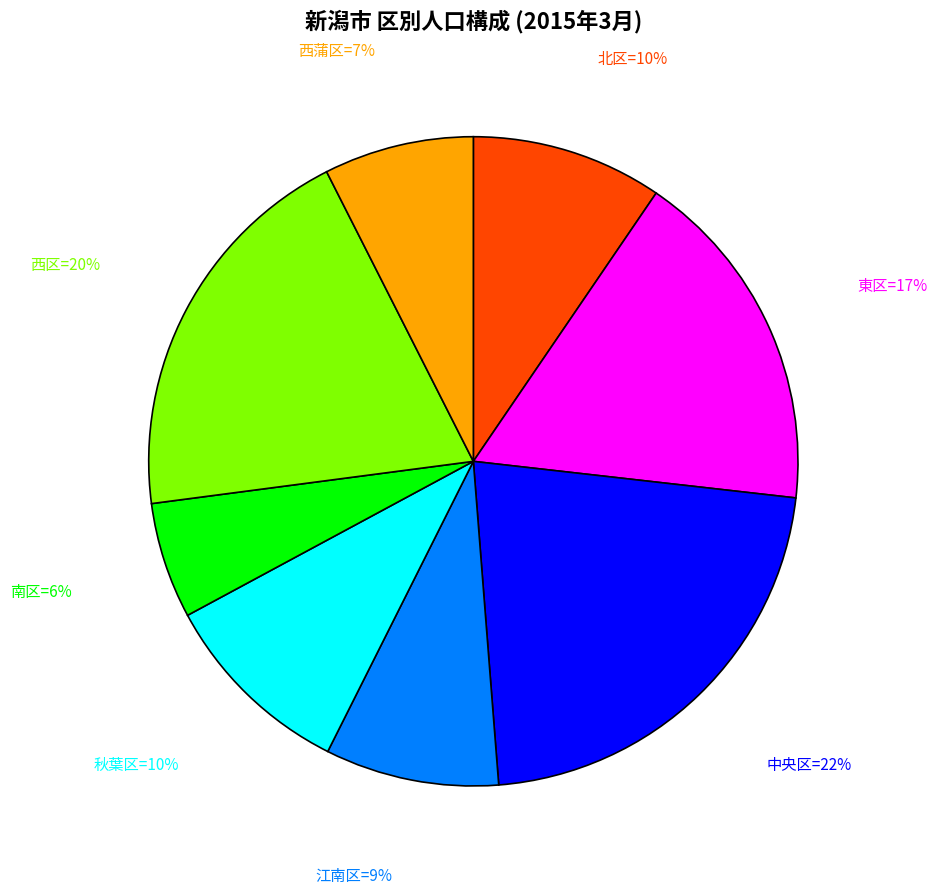

Is there a majority slice in this chart?

No